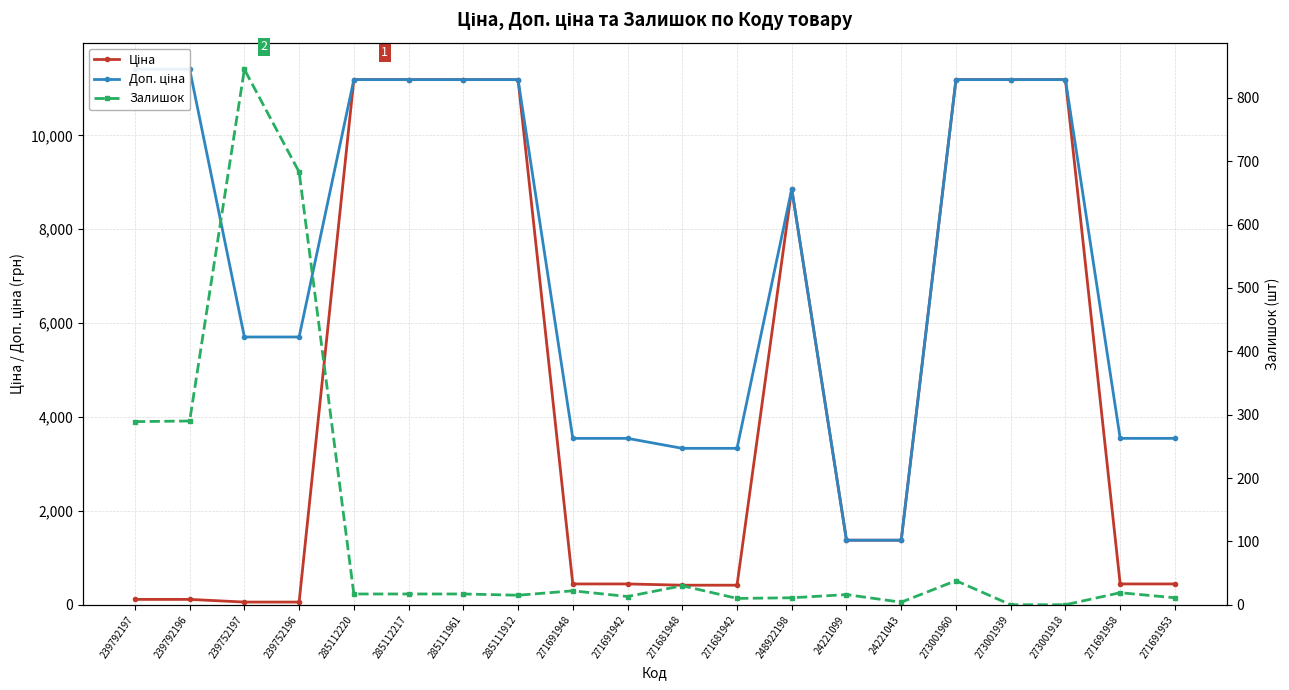

What is the label of the 20th point from the left?

271691953